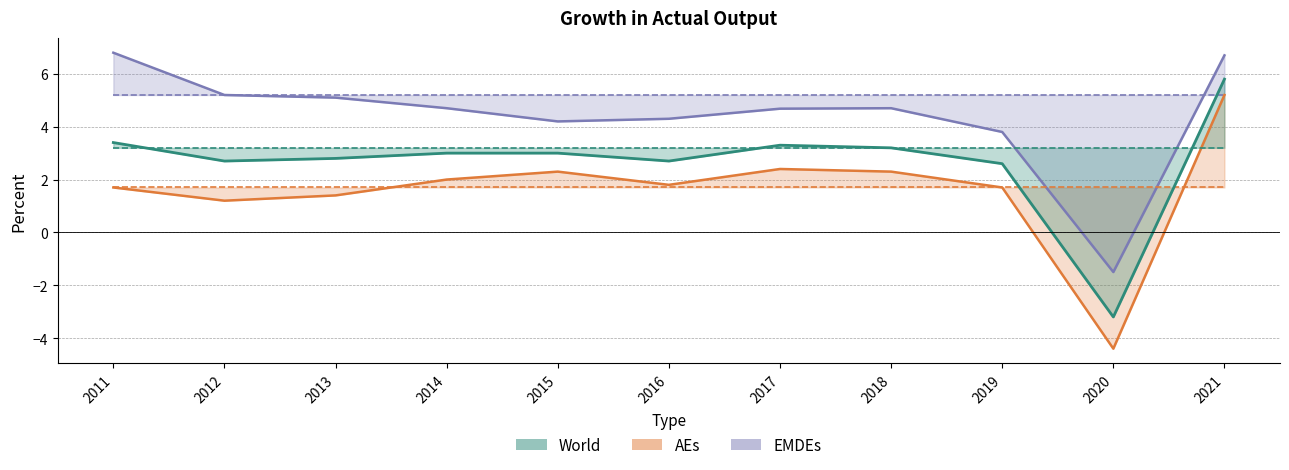

The AEs series shows 1.4 at 2013. True or false?

True